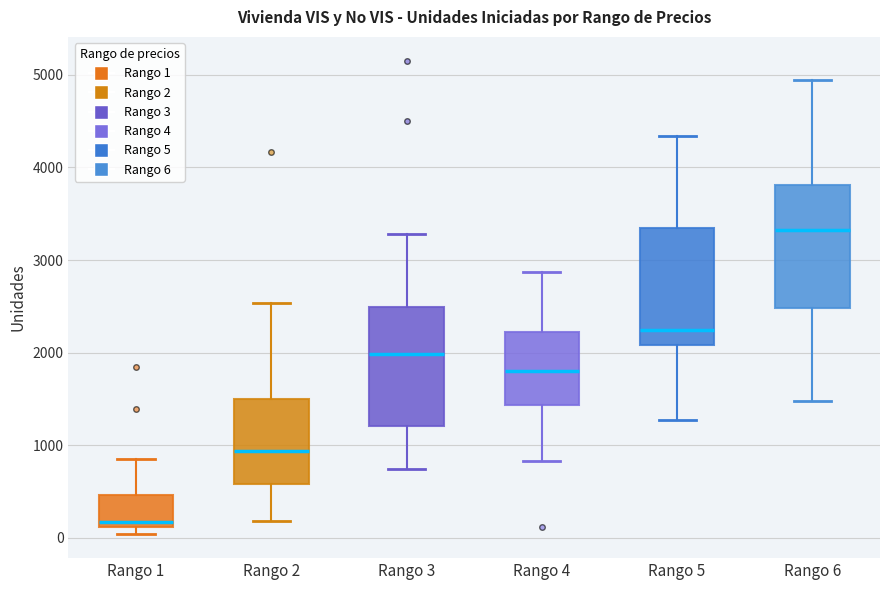

Reading left to right, read every box against the y-axis: the position of its median line, the range the box covers, and the ends of its whiskers. The values are not printed on the chart, so give them approximately, as read against the axis.

Rango 1: median 200, box 100 to 500, whiskers 0 to 900
Rango 2: median 900, box 600 to 1500, whiskers 200 to 2500
Rango 3: median 2000, box 1200 to 2500, whiskers 700 to 3300
Rango 4: median 1800, box 1400 to 2200, whiskers 800 to 2900
Rango 5: median 2200, box 2100 to 3300, whiskers 1300 to 4300
Rango 6: median 3300, box 2500 to 3800, whiskers 1500 to 4900